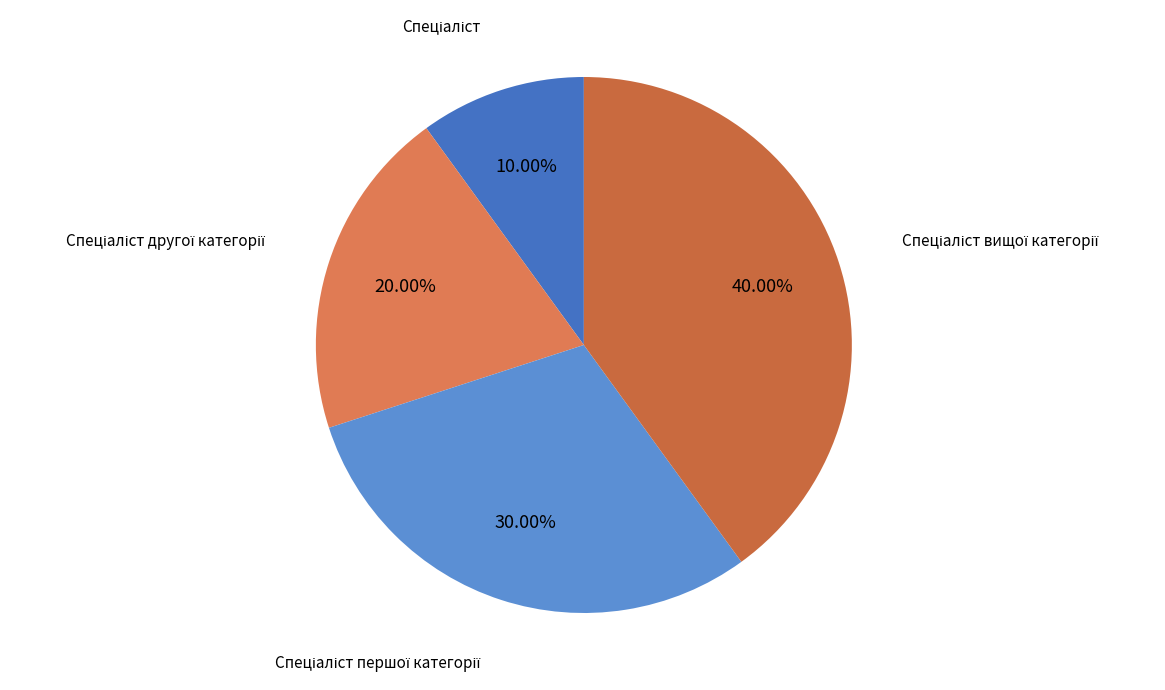

Is there a majority slice in this chart?

No